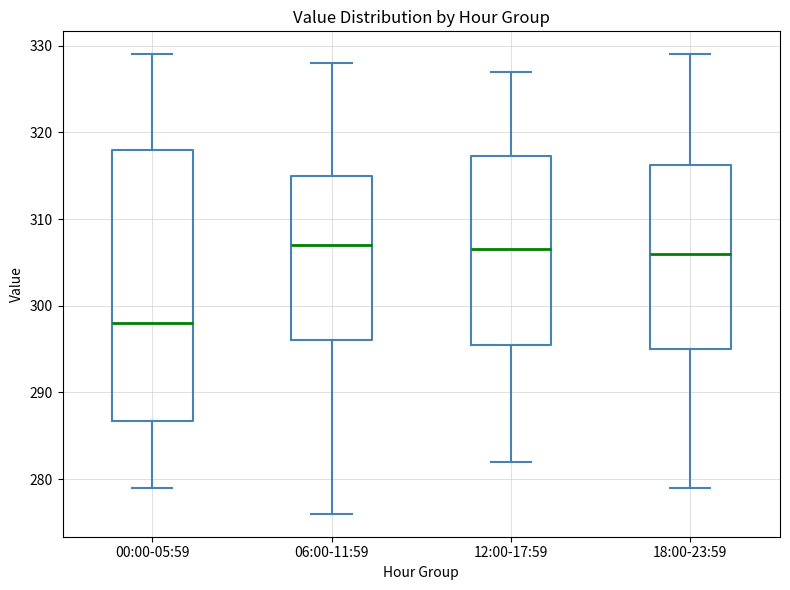

Which box's median line is the lowest?

00:00-05:59